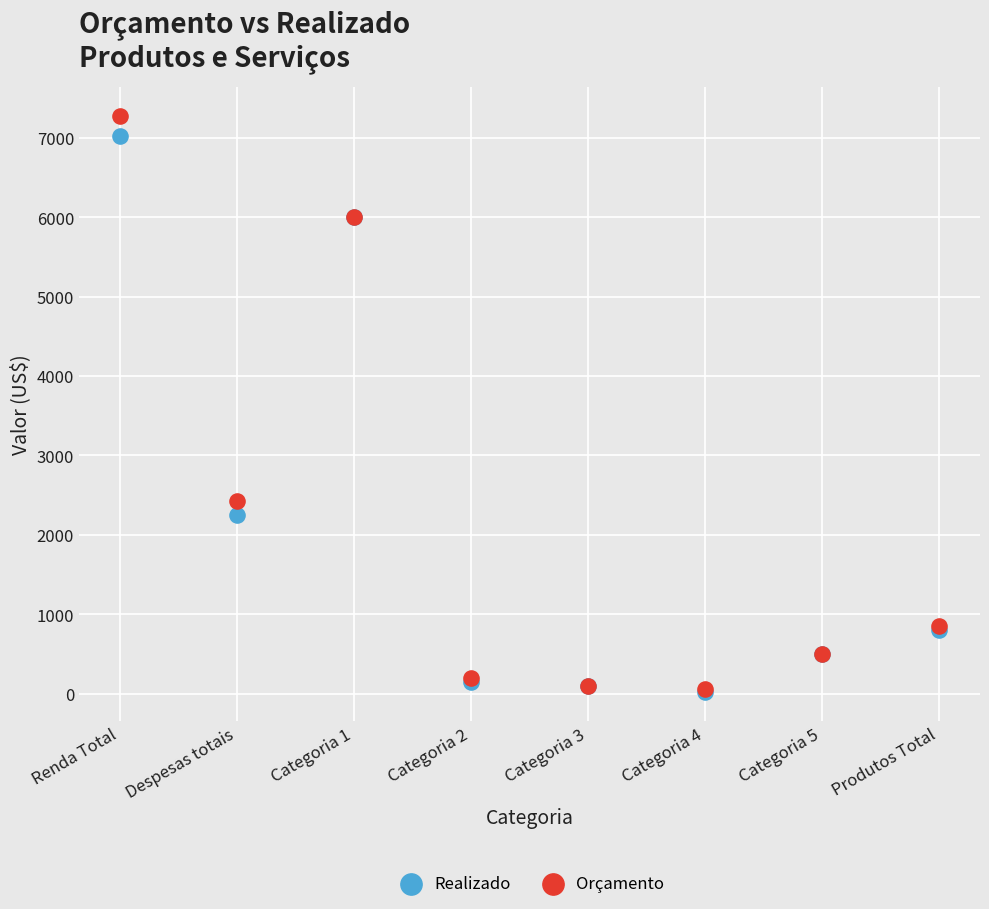

What are all the series names shown in the legend?

Realizado, Orçamento